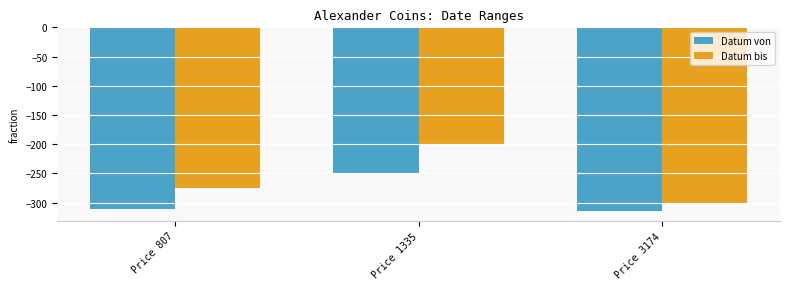

Reading right to left, extract all data points from this chart.

Datum von: Price 3174=-315	Price 1335=-250	Price 807=-310
Datum bis: Price 3174=-300	Price 1335=-200	Price 807=-275